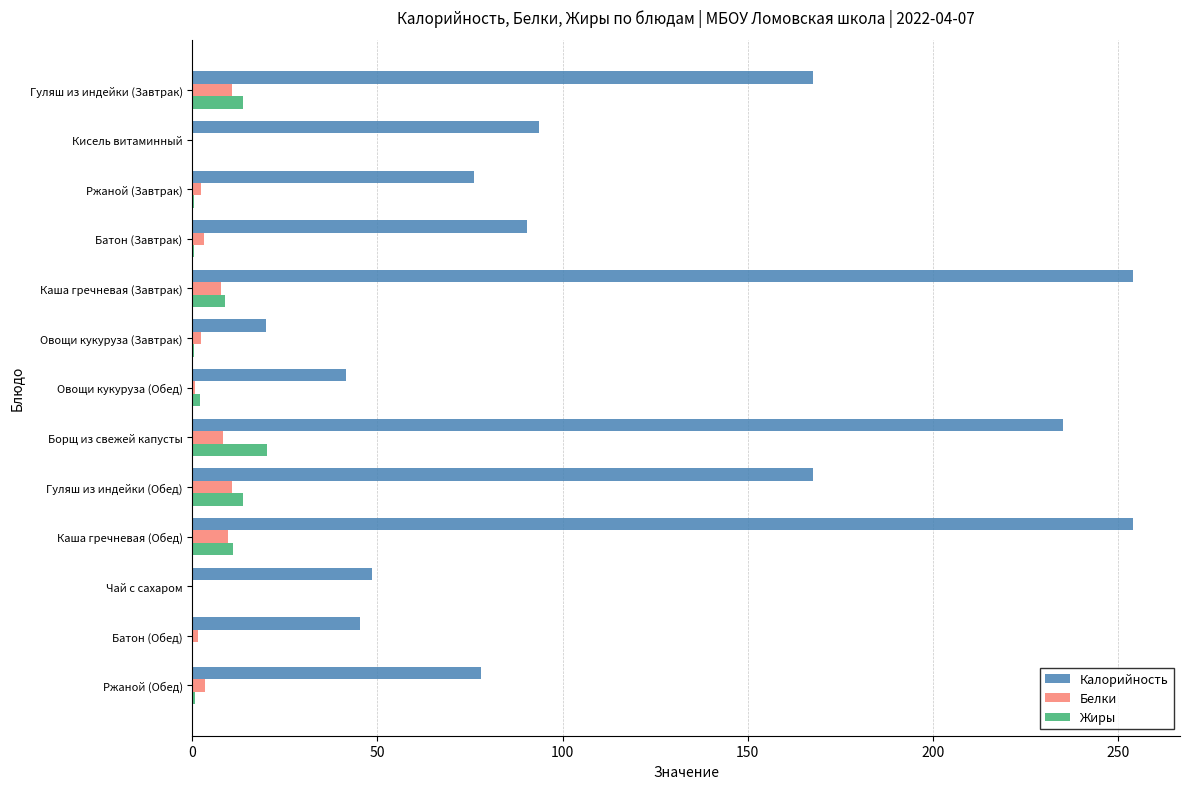

The value of Белки at Каша гречневая (Обед) is 9.6. True or false?

True